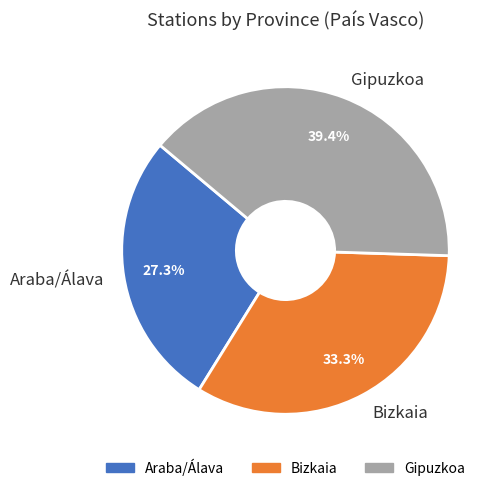

Is there a majority slice in this chart?

No